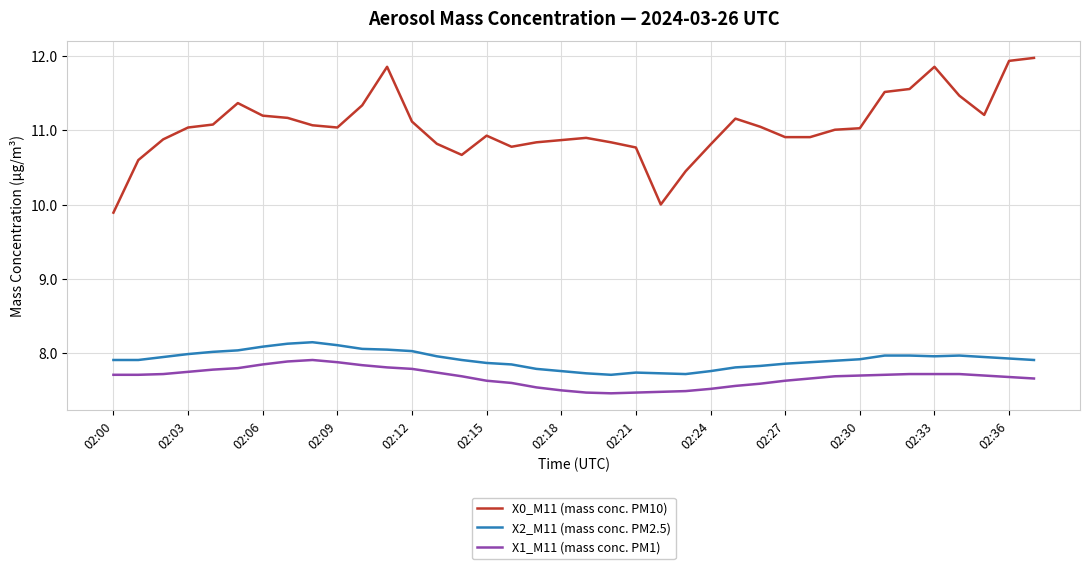

What is the difference between the maximum and minimum values in the X2_M11 (mass conc. PM2.5) series?

0.4